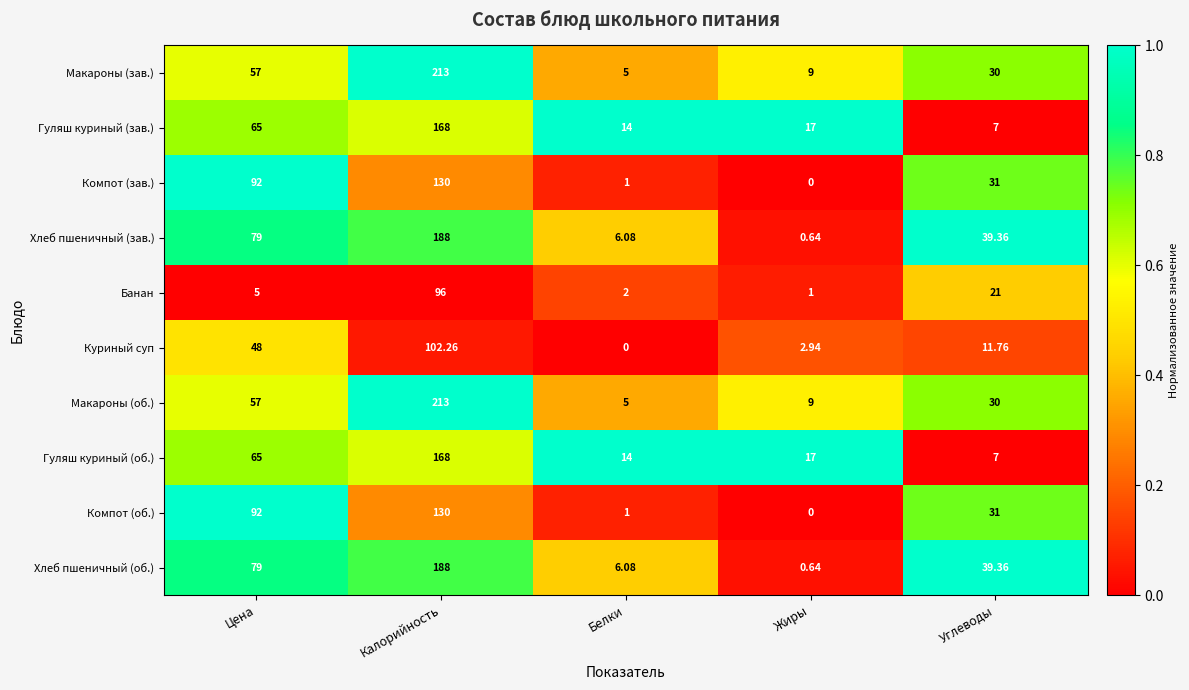

Rank the categories by Компот (об.) value from highest to lowest.

Калорийность, Цена, Углеводы, Белки, Жиры